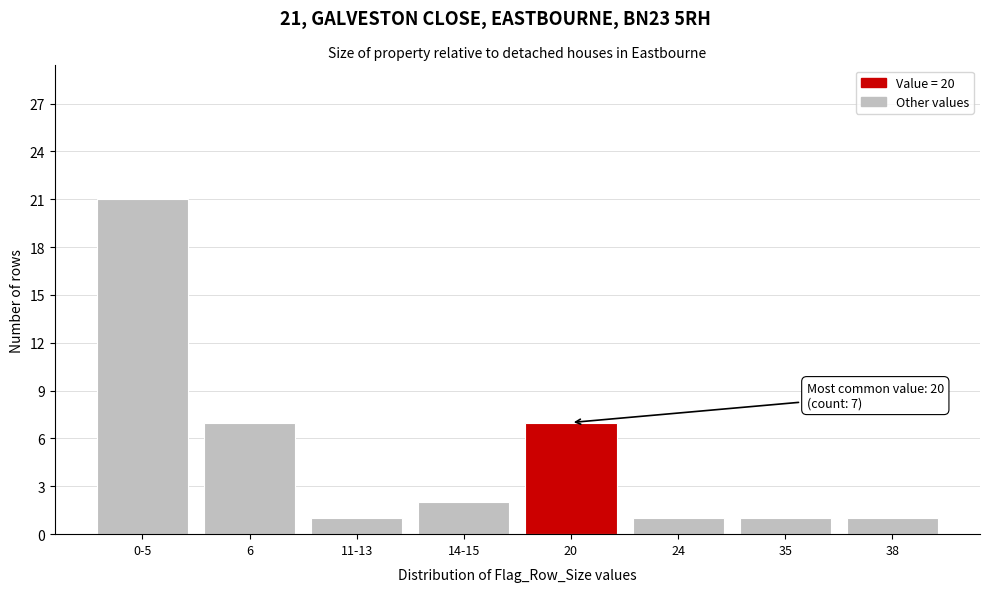

Reading left to right, extract all data points from this chart.

21	7	1	2	7	1	1	1